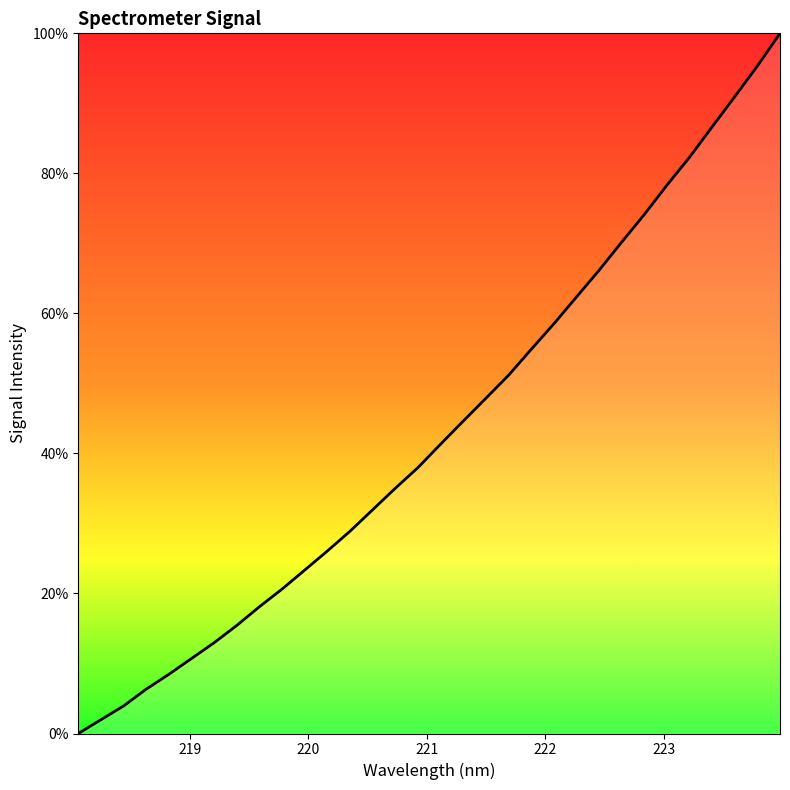

What is the maximum value shown in the chart?

100.0